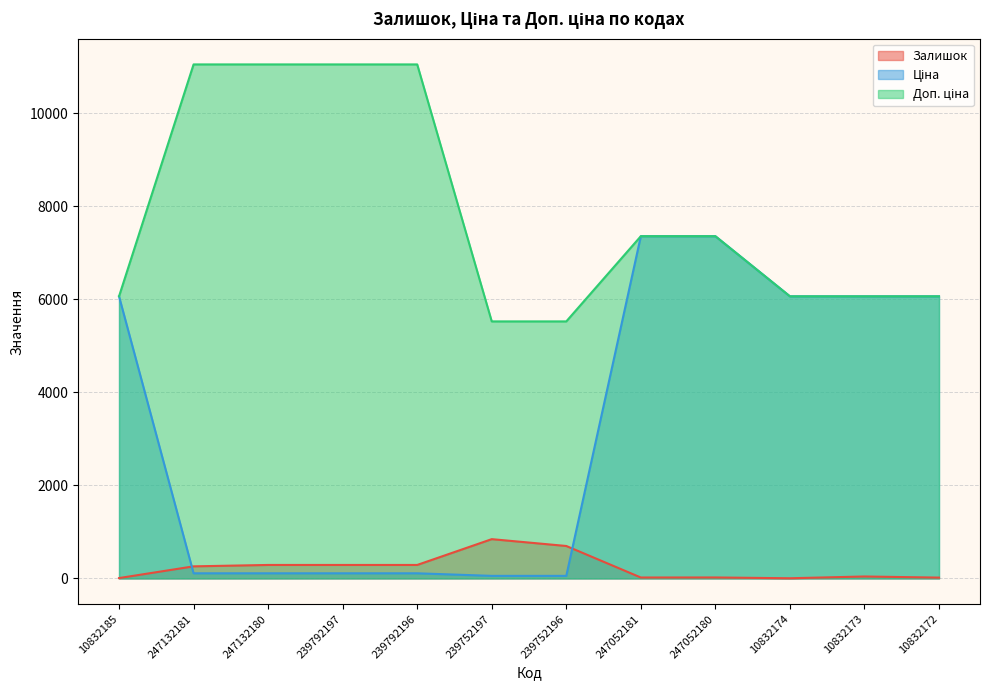

Which series changed the most between 247052181 and 10832173?

Ціна